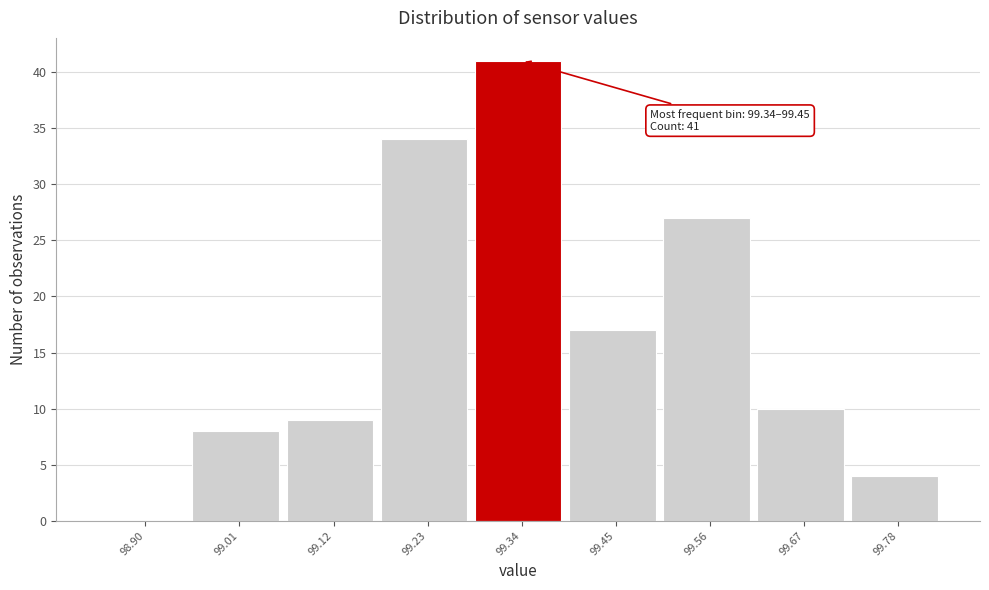

Reading left to right, extract all data points from this chart.

98.90=0	99.01=8	99.12=9	99.23=34	99.34=41	99.45=17	99.56=27	99.67=10	99.78=4